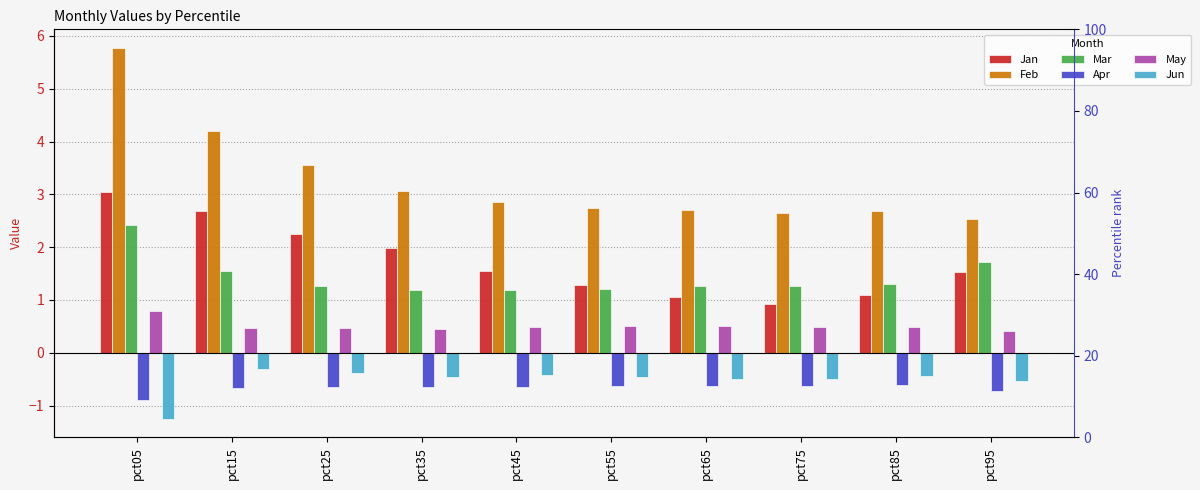

What are all the series names shown in the legend?

Jan, Feb, Mar, Apr, May, Jun